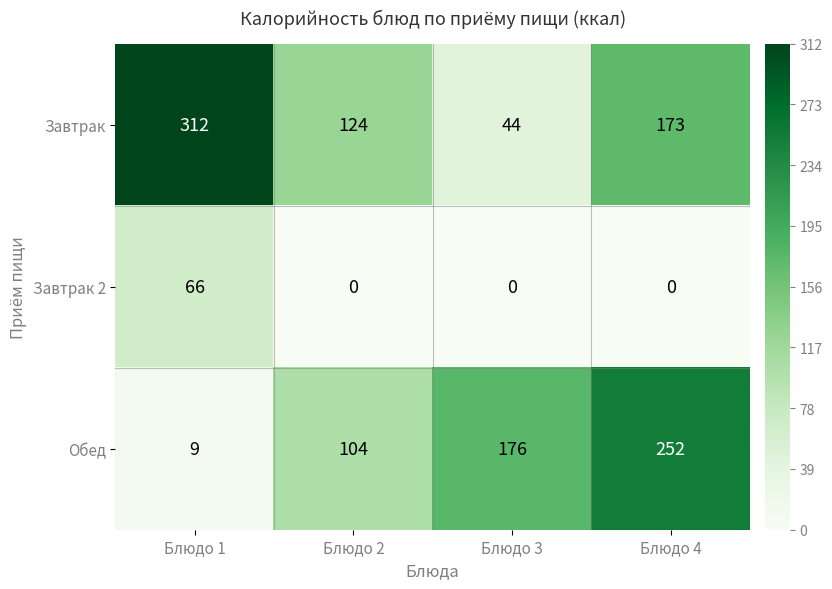

Reading left to right, extract all data points from this chart.

Завтрак: 312	124	44	173
Завтрак 2: 66	0	0	0
Обед: 9	104	176	252